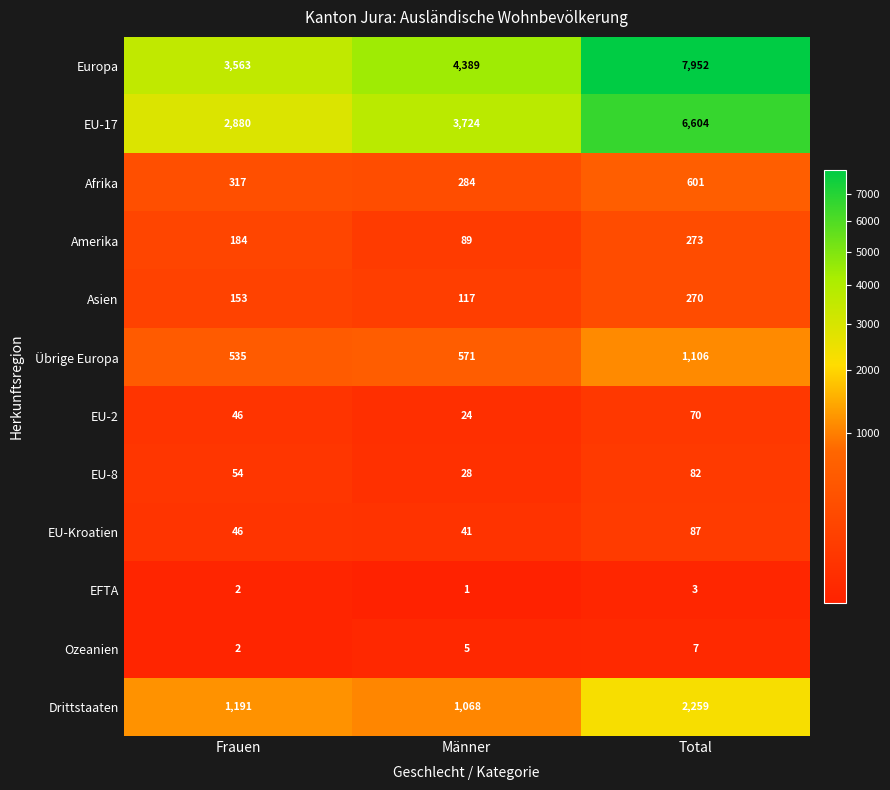

The Übrige Europa series shows 862 at Männer. True or false?

False